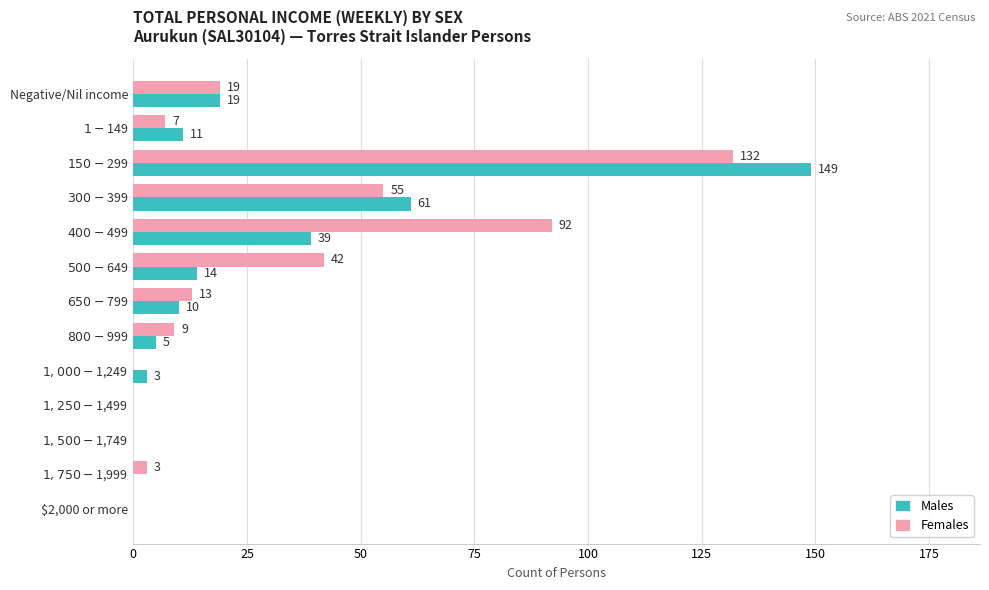

What is the sum of all Males values?

311